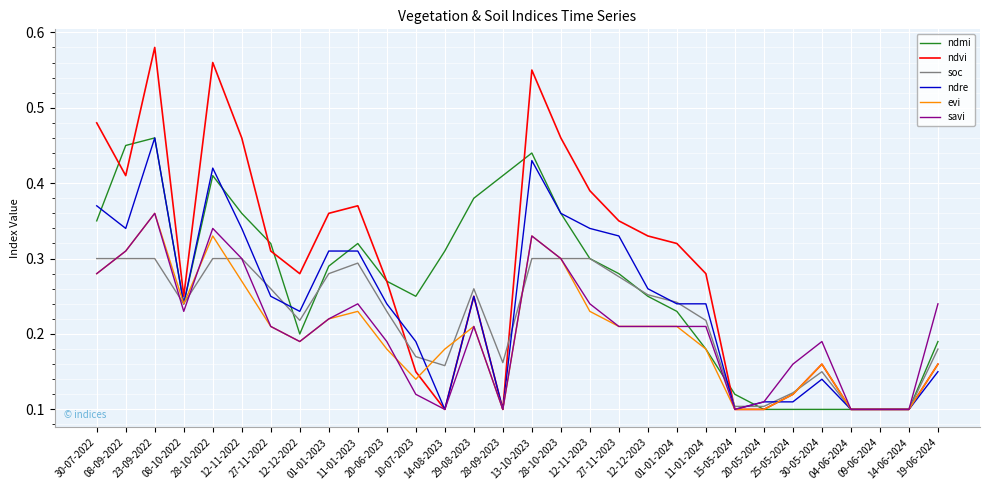

Is the value of ndre at 12-11-2023 greater than the value of savi at 28-10-2023?

Yes